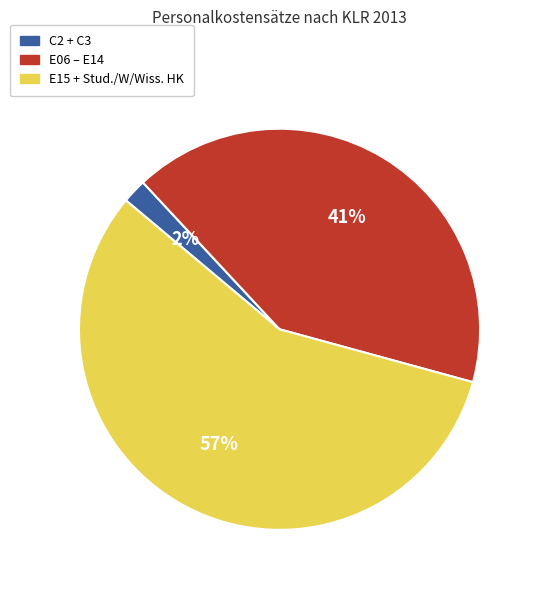

To the nearest percent, what is the average slice percentage?

33%